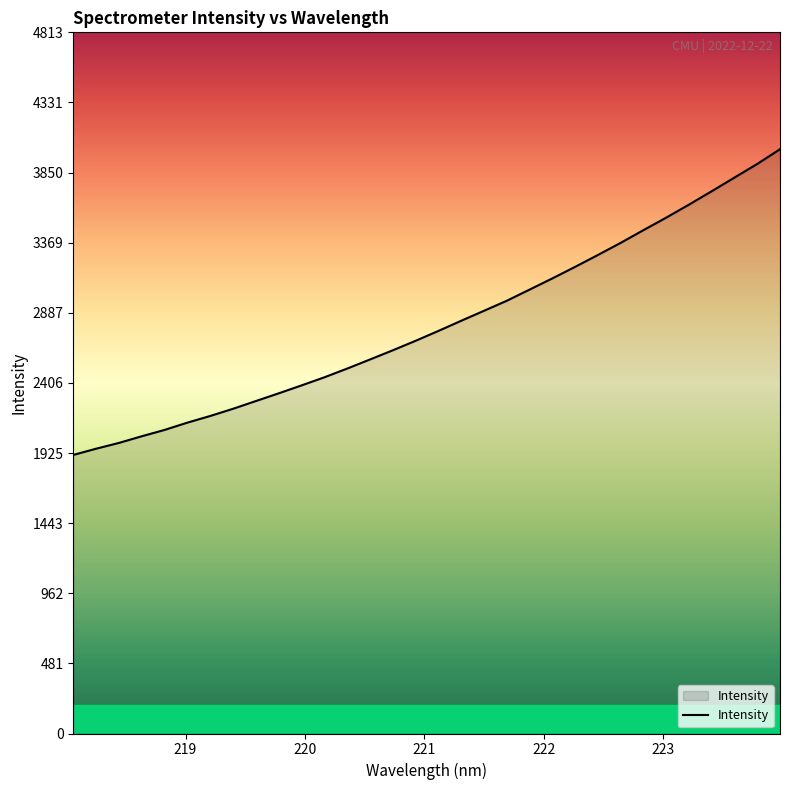

What is the smallest value displayed?

1912.3